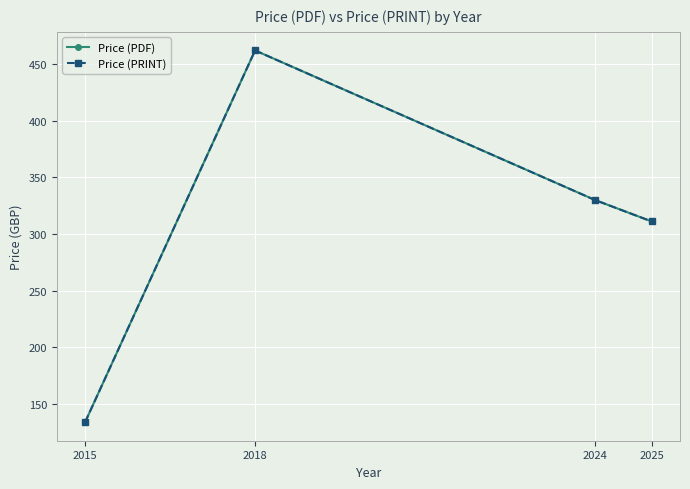

The value of Price (PDF) at 2025 is 311.1. True or false?

True